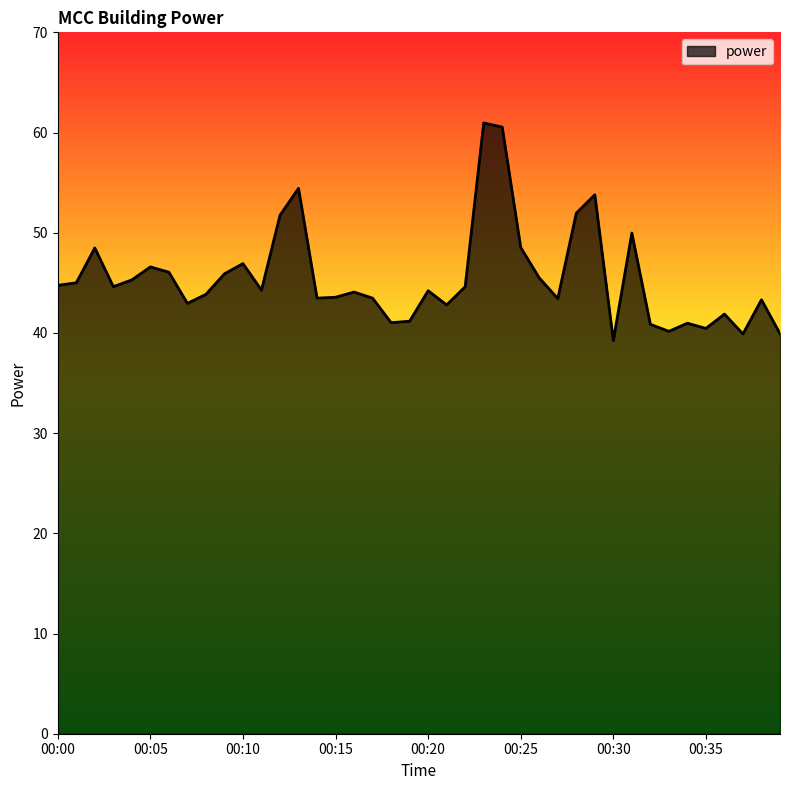

What is the greatest value displayed?

61.0